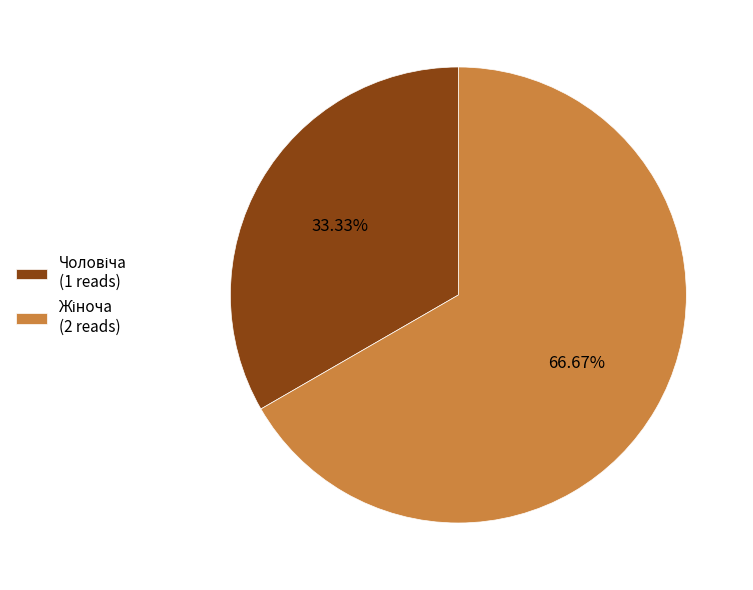

Does any single category account for the majority?

Yes